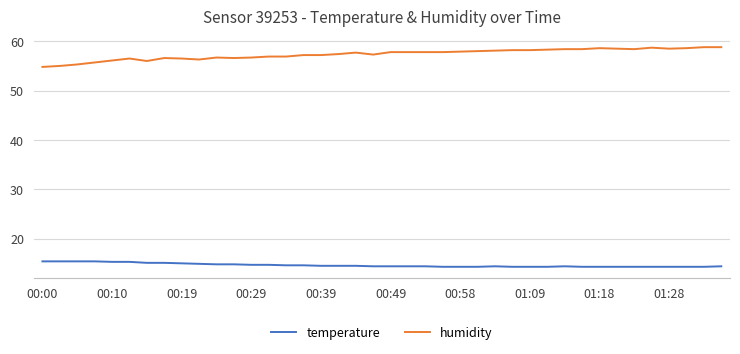

Which series has the widest spread of values?

humidity